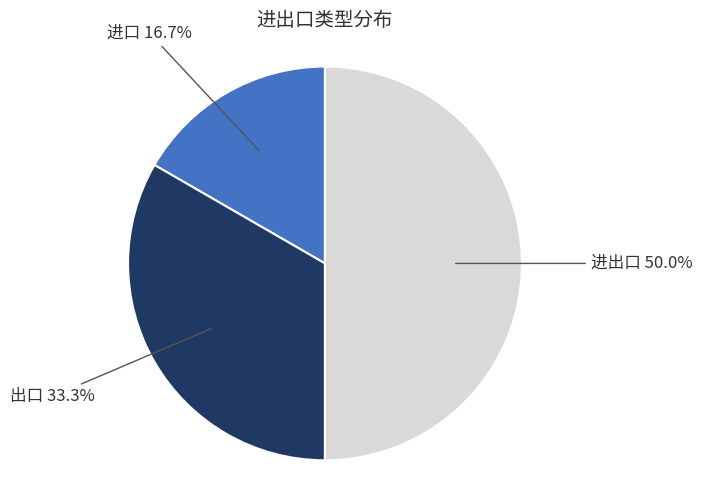

What is the total percentage of 进口 and 进出口?

66.7%